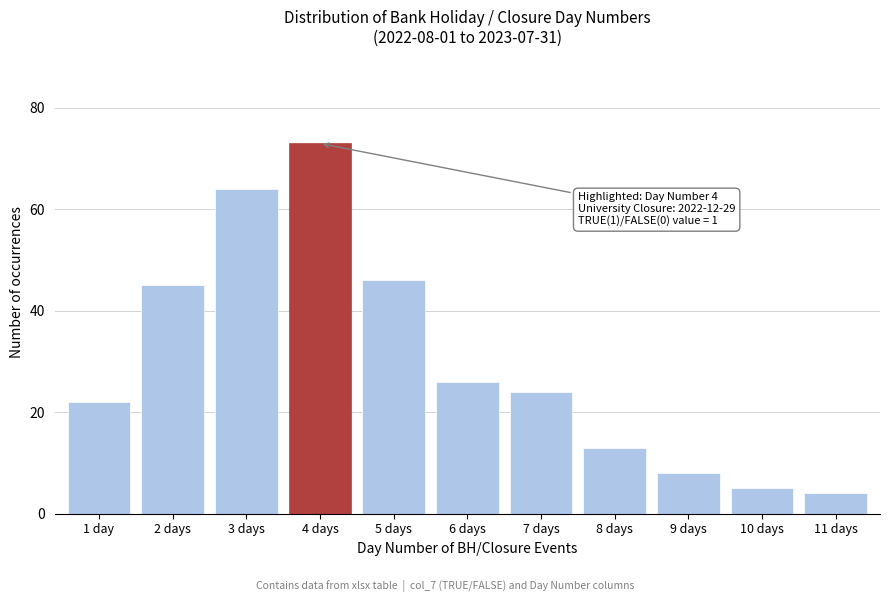

Reading left to right, transcribe all the data shown in this chart.

1 day=22	2 days=45	3 days=64	4 days=73	5 days=46	6 days=26	7 days=24	8 days=13	9 days=8	10 days=5	11 days=4